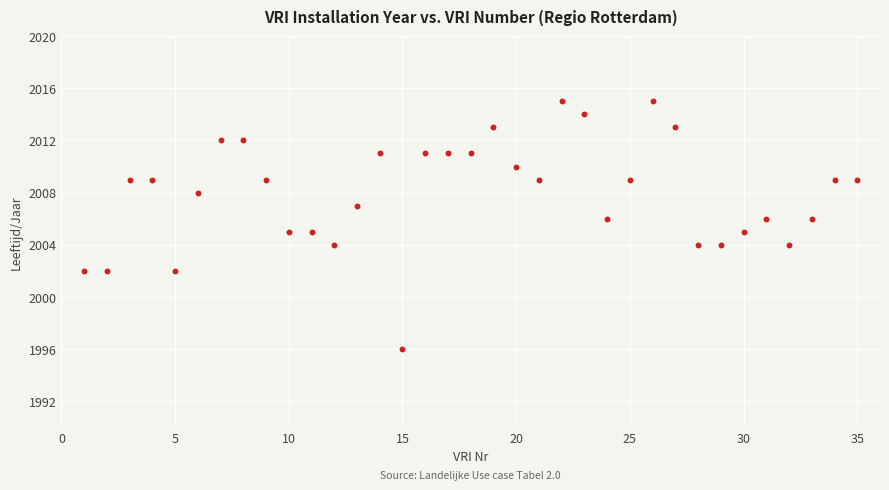

What is the range of Y values (max minus min)?

19